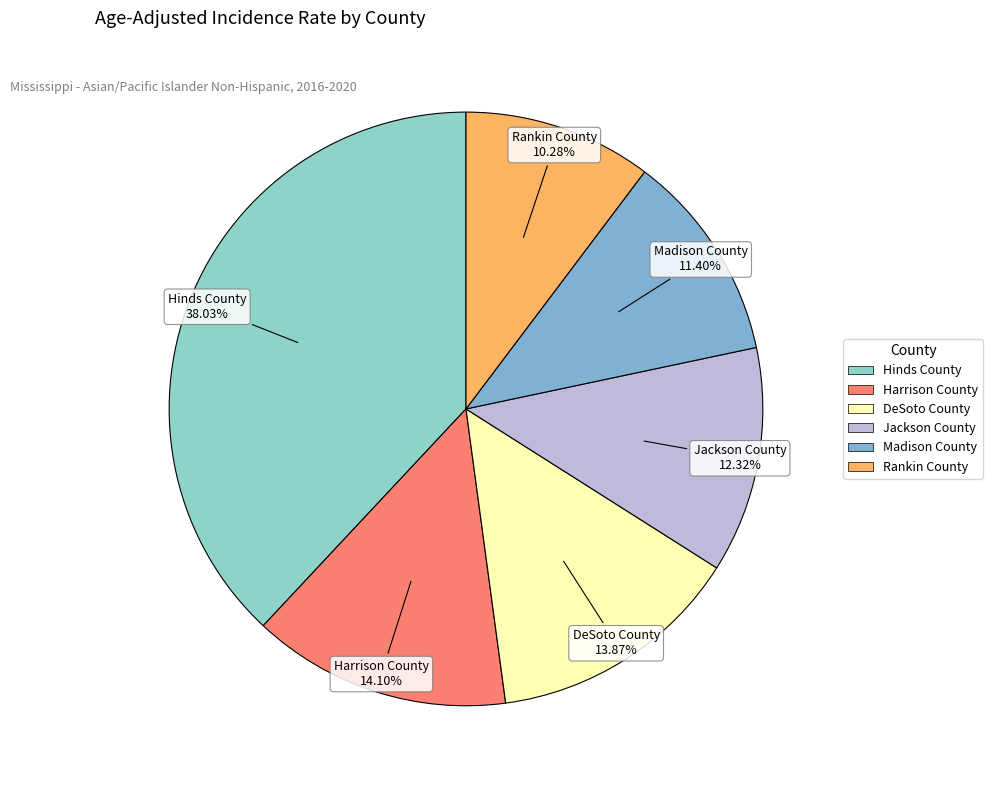

To the nearest percent, what portion does Jackson County represent?

12%